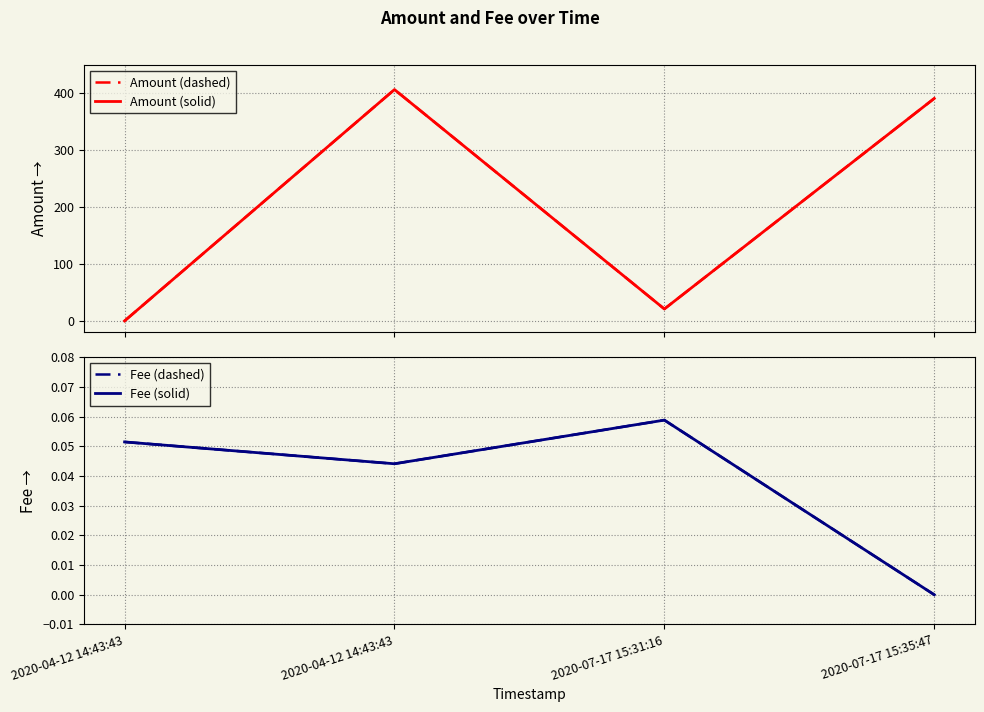

At which category does Fee (dashed) reach its first local valley?

2020-04-12 14:43:43